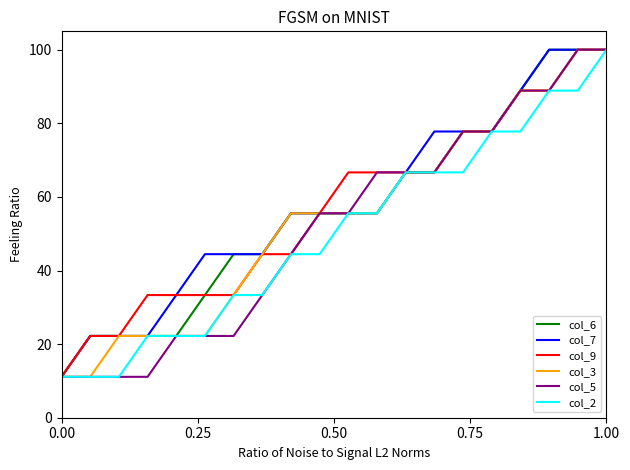

What is the smallest value displayed?

11.1